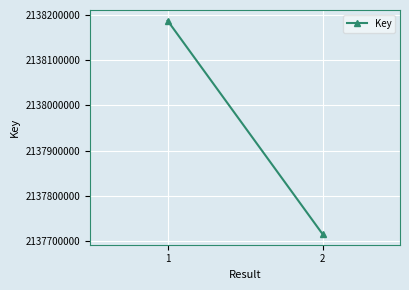

Rank the categories by value from highest to lowest.

1, 2